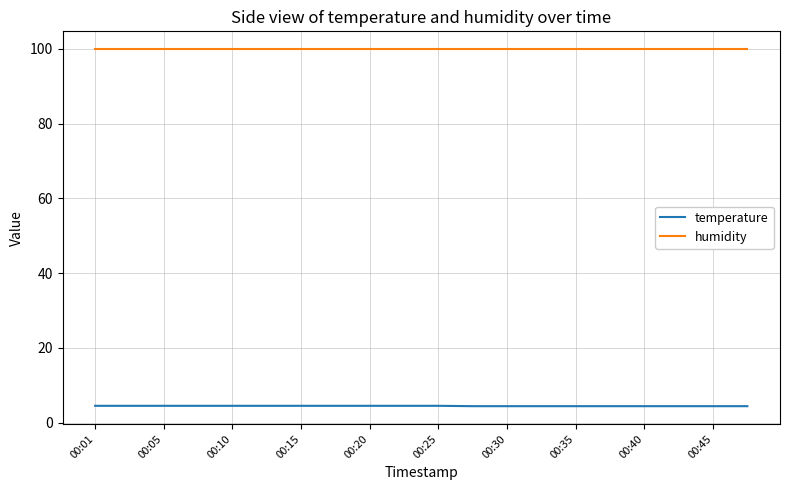

What is the difference between the maximum and minimum values in the temperature series?

0.1